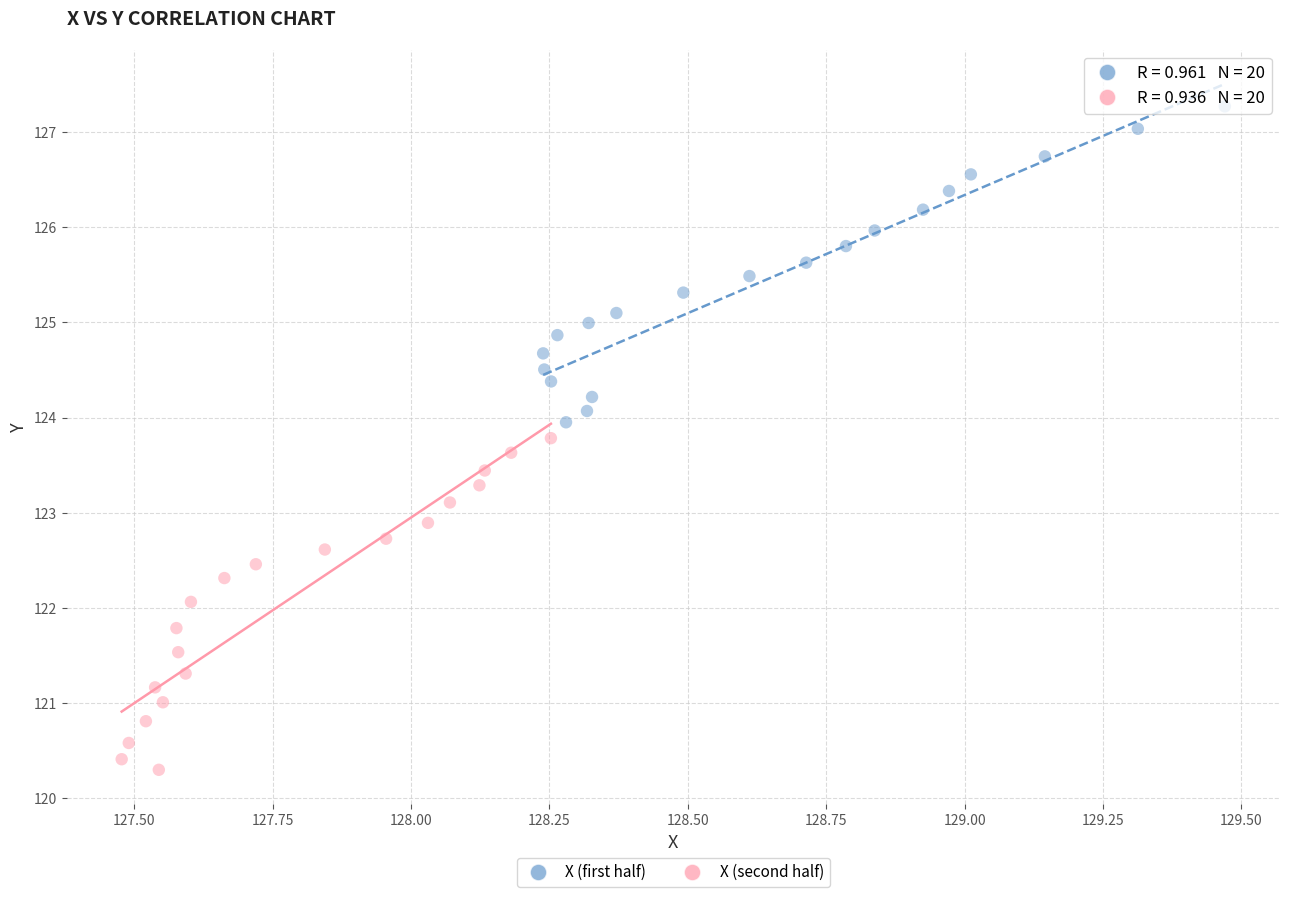

Which series reaches the maximum Y coordinate?

X (first half)